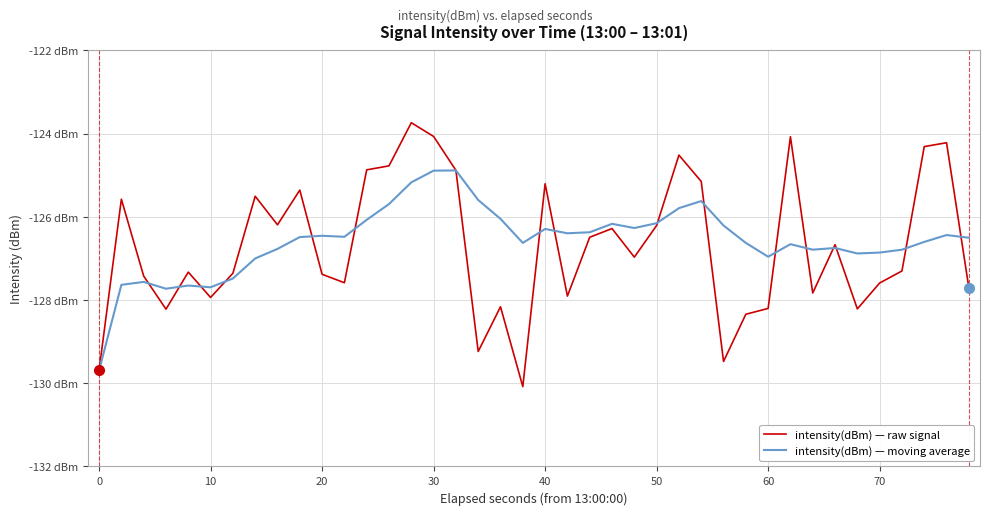

After their last crossing, which series has the higher values: intensity(dBm) — moving average or intensity(dBm) — raw signal?

intensity(dBm) — moving average